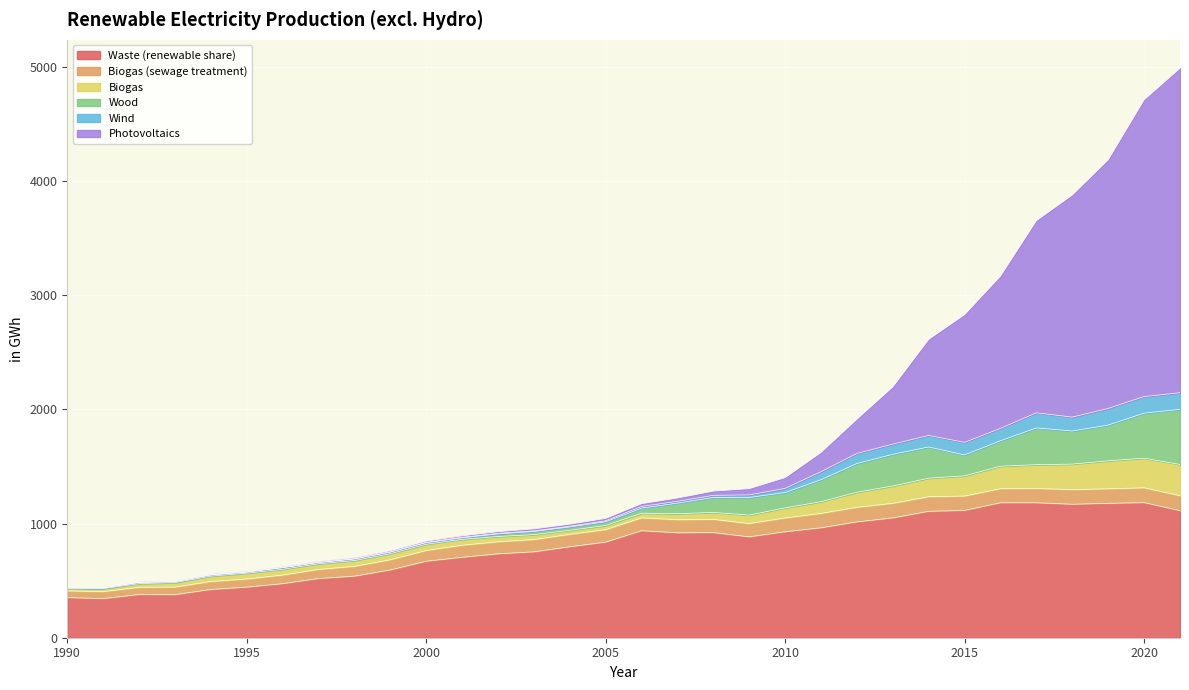

What is the total value across all series at 2003?

953.3